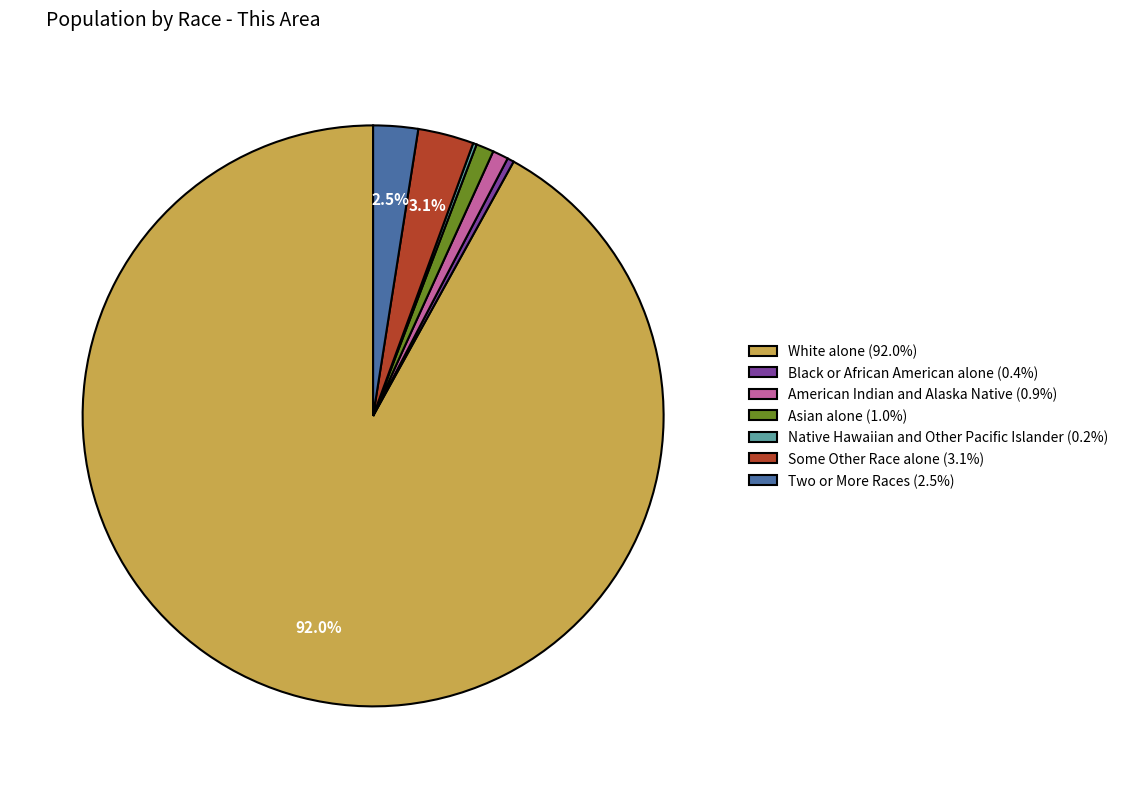

To the nearest percent, what is the average slice percentage?

14%